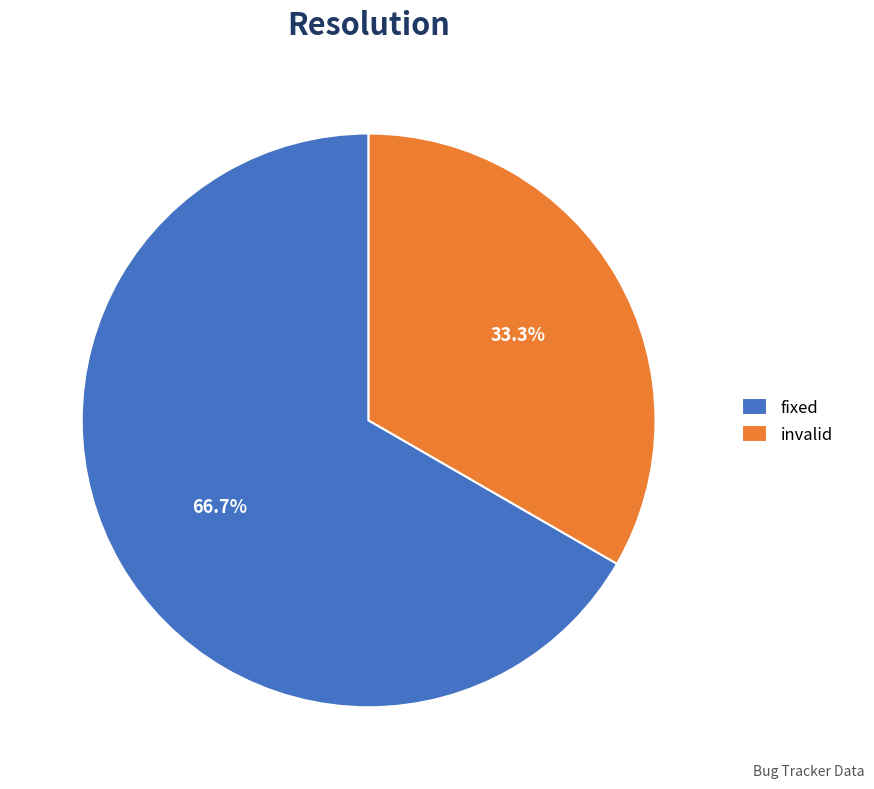

Approximately how many times larger is the value at fixed compared to invalid?

2.0